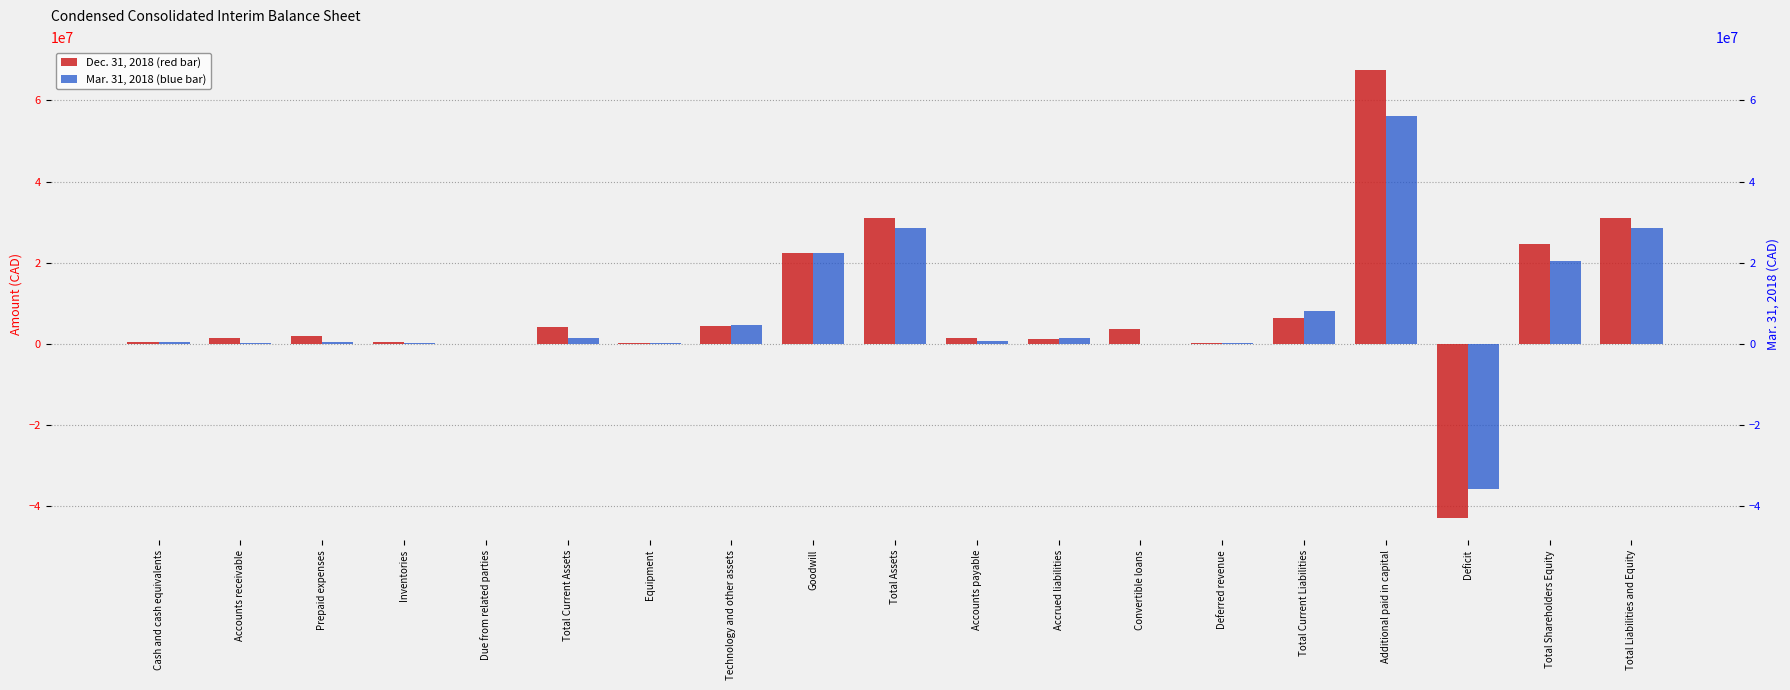

What is the value of the Mar. 31, 2018 bar at the 9th from the left?

22308275